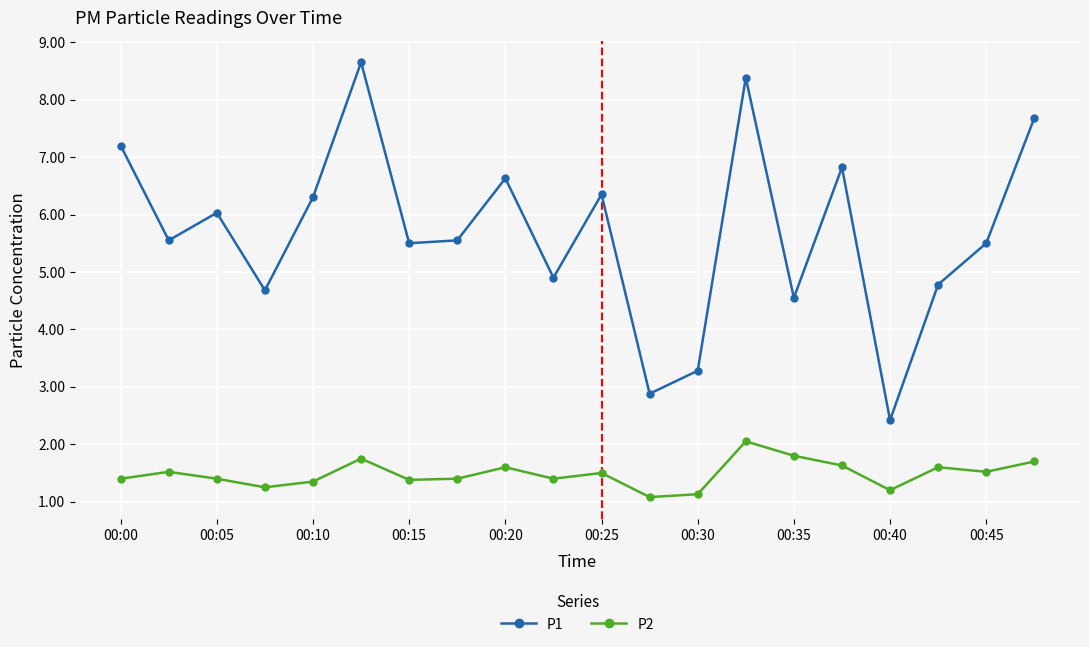

What is the minimum value for P1?

2.4